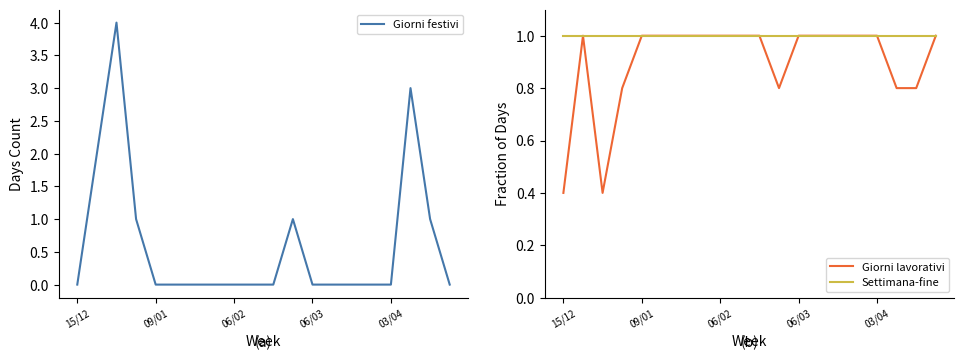

The value of Giorni festivi at 7 is 0.0. True or false?

True